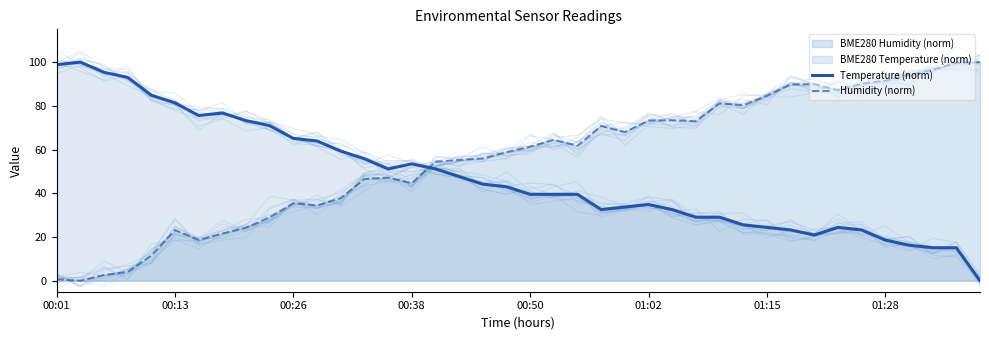

The value of Humidity (norm) at 01:02 is 73.3. True or false?

True